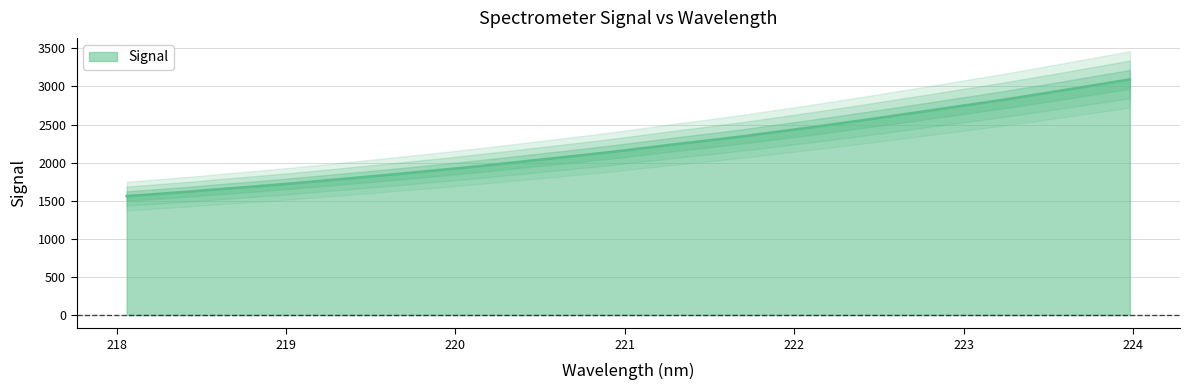

The value at 223.0264 is 2758.3. True or false?

True